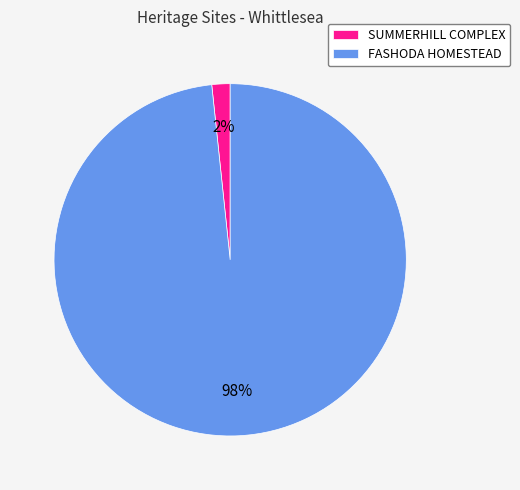

Does SUMMERHILL COMPLEX represent more than half of the total?

No